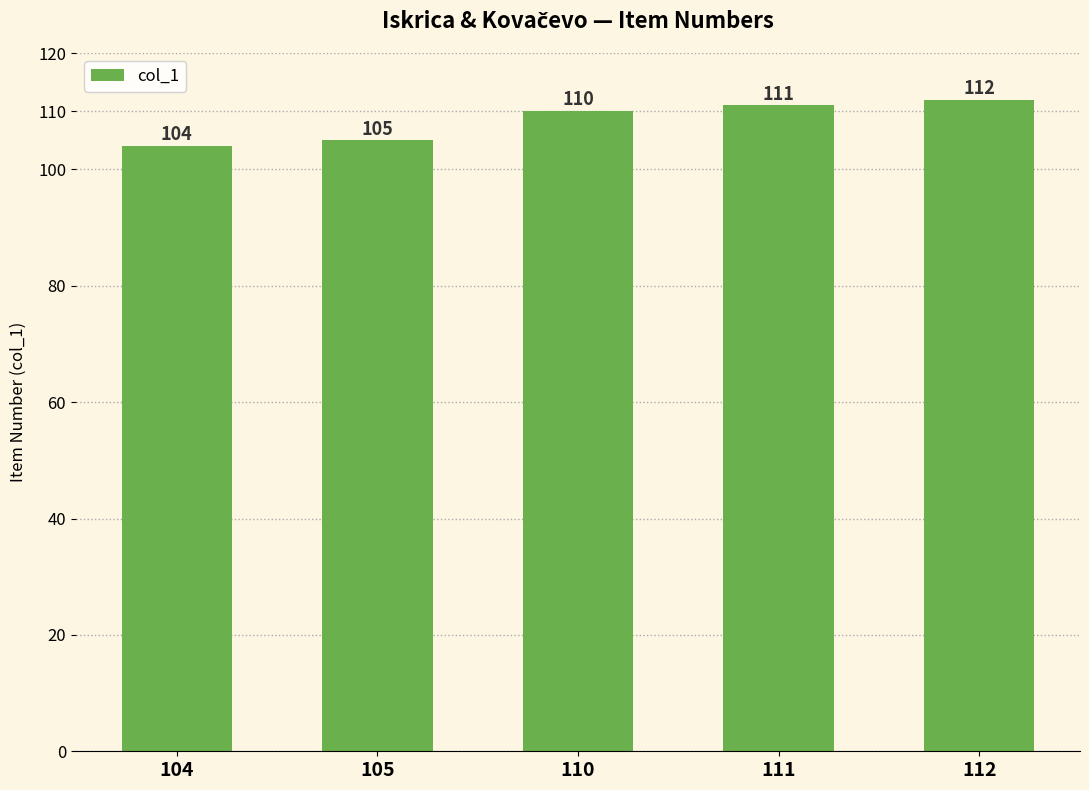

How many bars are there in total?

5